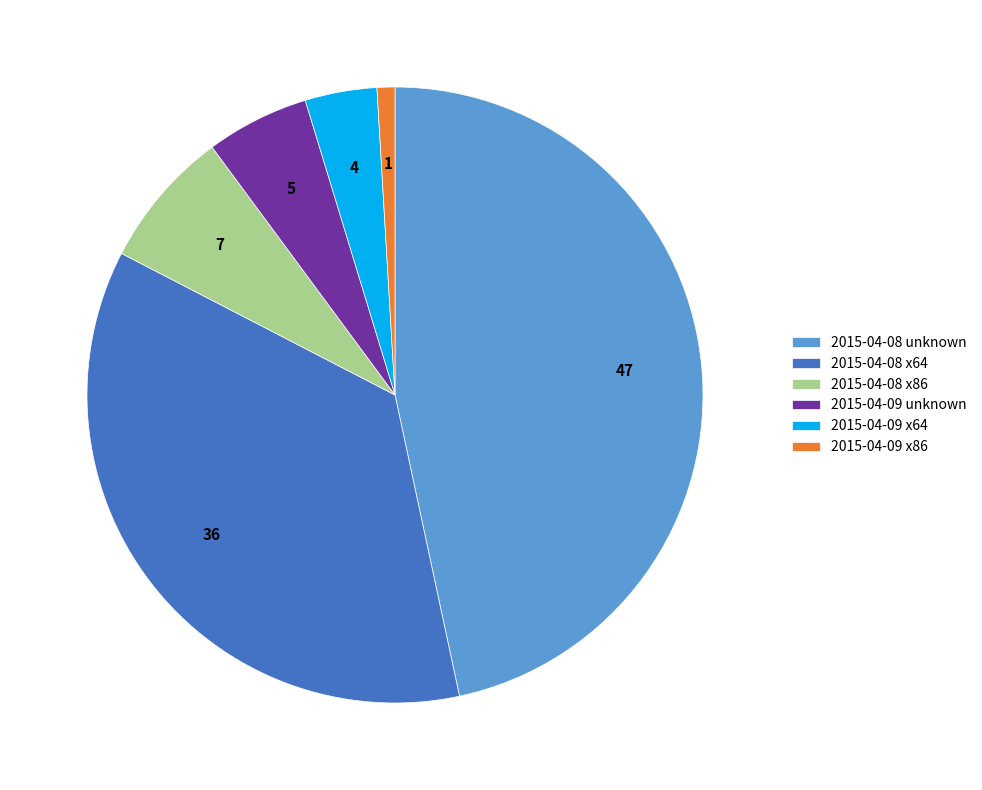

Rank the categories by value from highest to lowest.

2015-04-08 unknown, 2015-04-08 x64, 2015-04-08 x86, 2015-04-09 unknown, 2015-04-09 x64, 2015-04-09 x86